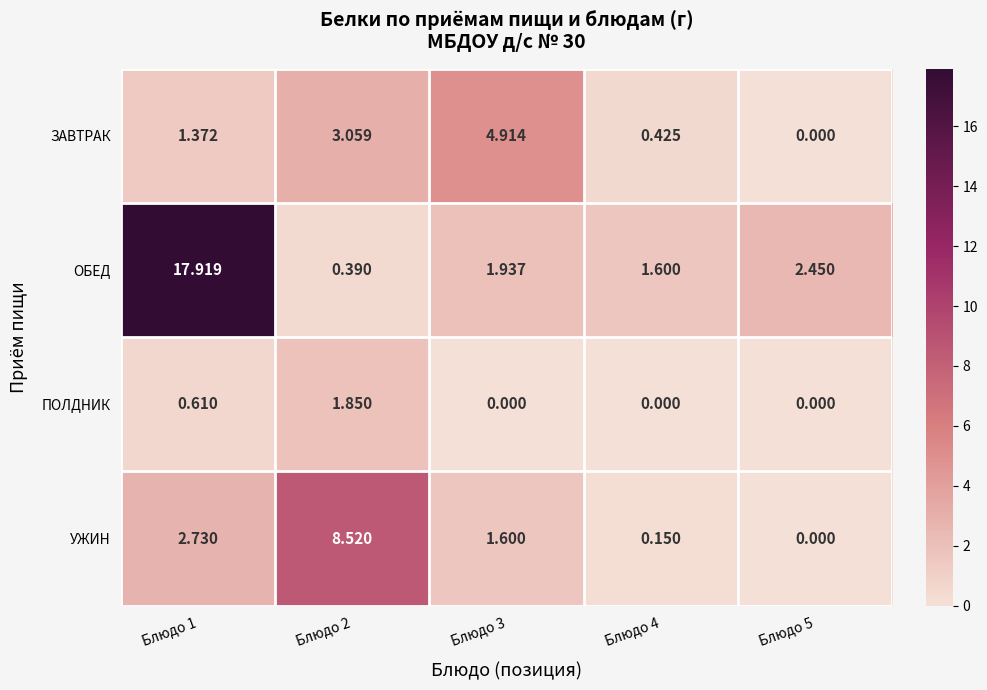

Rank the series by their maximum value, from highest to lowest.

ОБЕД, УЖИН, ЗАВТРАК, ПОЛДНИК